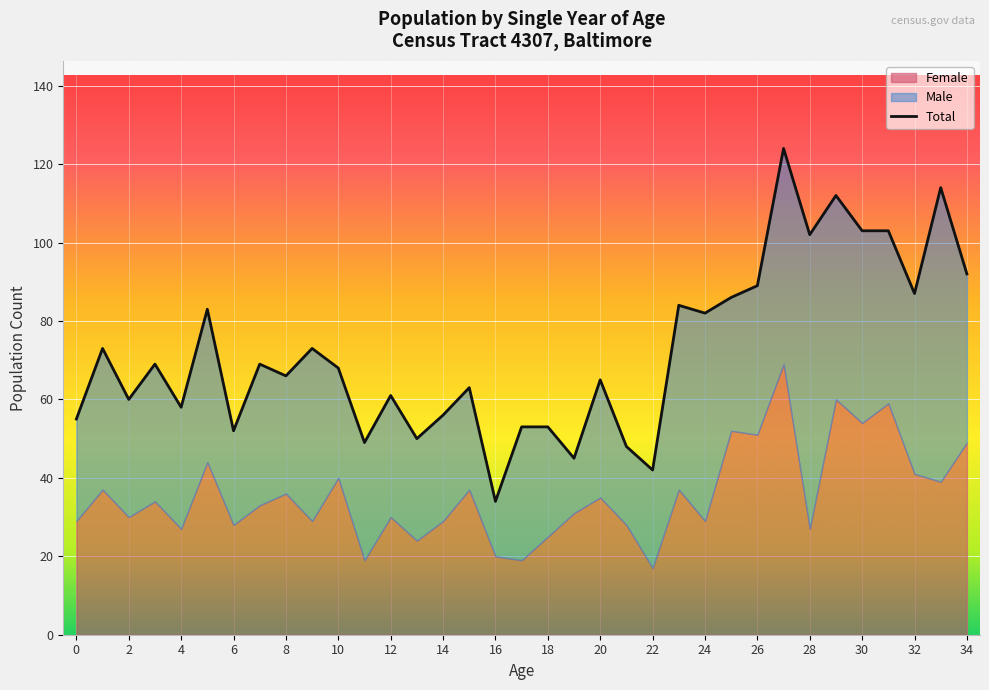

What is the highest value of the Total series?

124